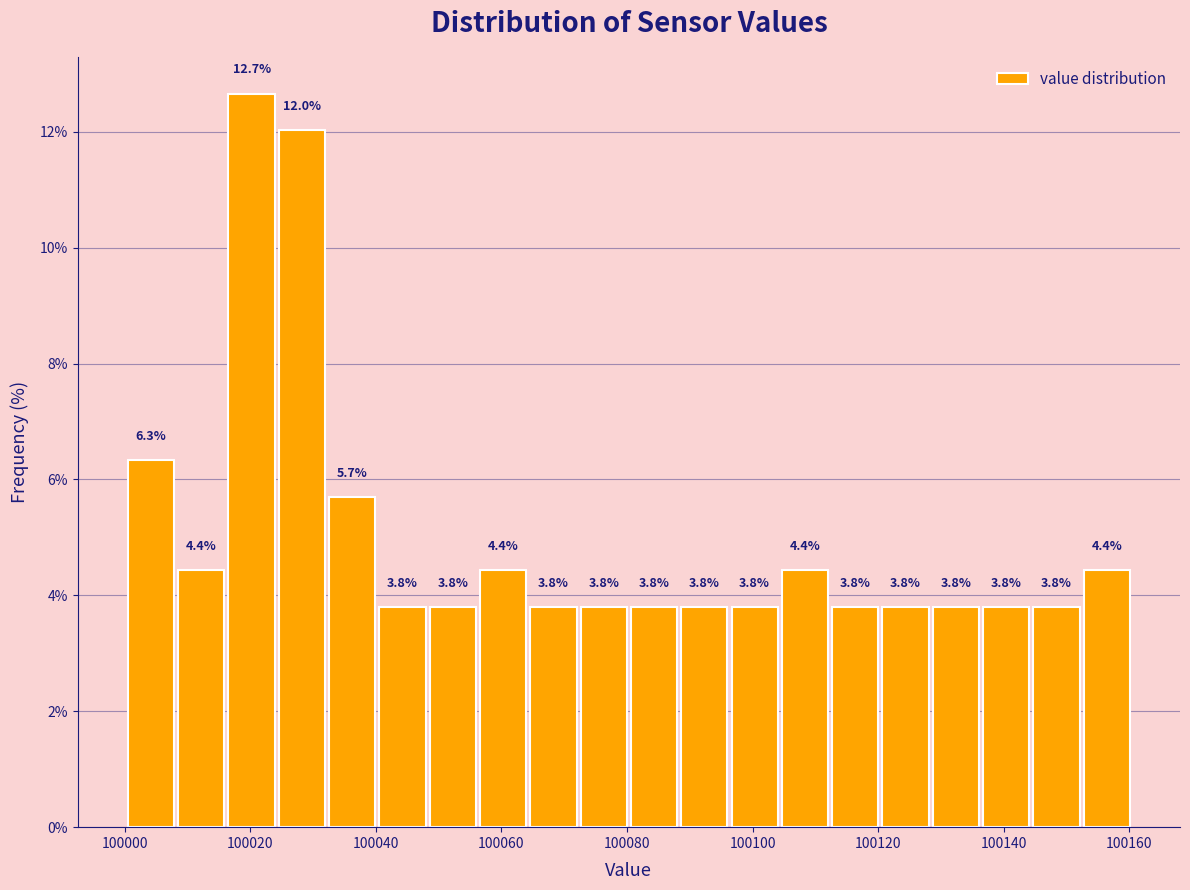

Reading left to right, transcribe this chart: for each bar, give the range it covers on the x-axis and its height. The bar edges are not printed on the chart, so give them approximately, as read against the axis.

100000 to 100008: 6.3
100008 to 100016: 4.4
100016 to 100024: 12.7
100024 to 100032: 12.0
100032 to 100040: 5.7
100040 to 100048: 3.8
100048 to 100056: 3.8
100056 to 100064: 4.4
100064 to 100072: 3.8
100072 to 100080: 3.8
100080 to 100088: 3.8
100088 to 100096: 3.8
100096 to 100104: 3.8
100104 to 100112: 4.4
100112 to 100120: 3.8
100120 to 100128: 3.8
100128 to 100136: 3.8
100136 to 100144: 3.8
100144 to 100152: 3.8
100152 to 100160: 4.4